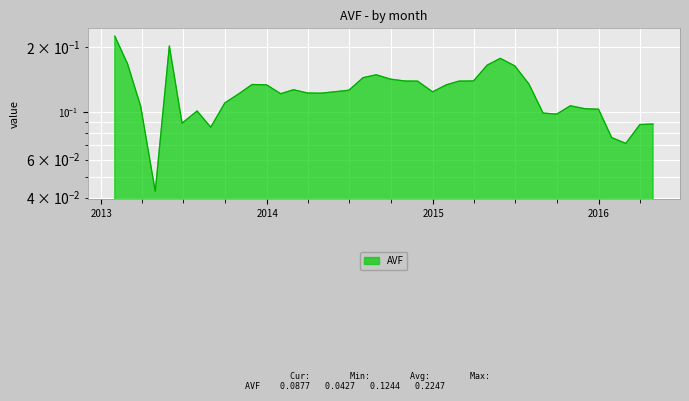

How many points are lower than both their immediate neighbors (excluding endpoints)?

8